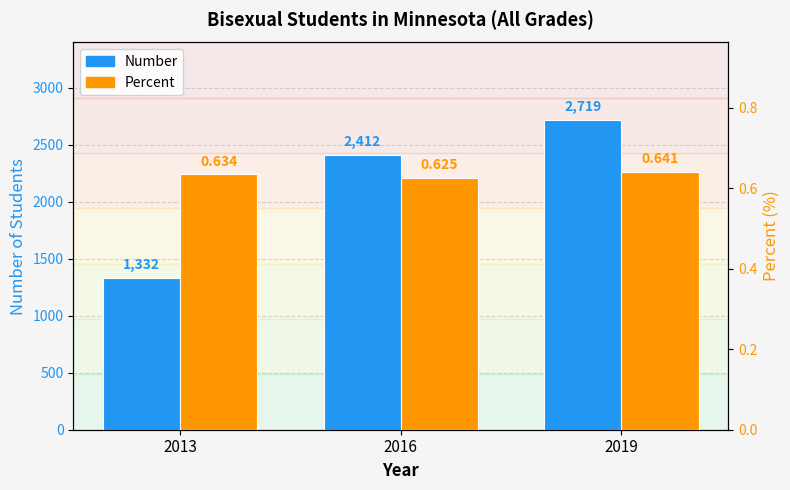

Rank the series by their maximum value, from highest to lowest.

Number, Percent